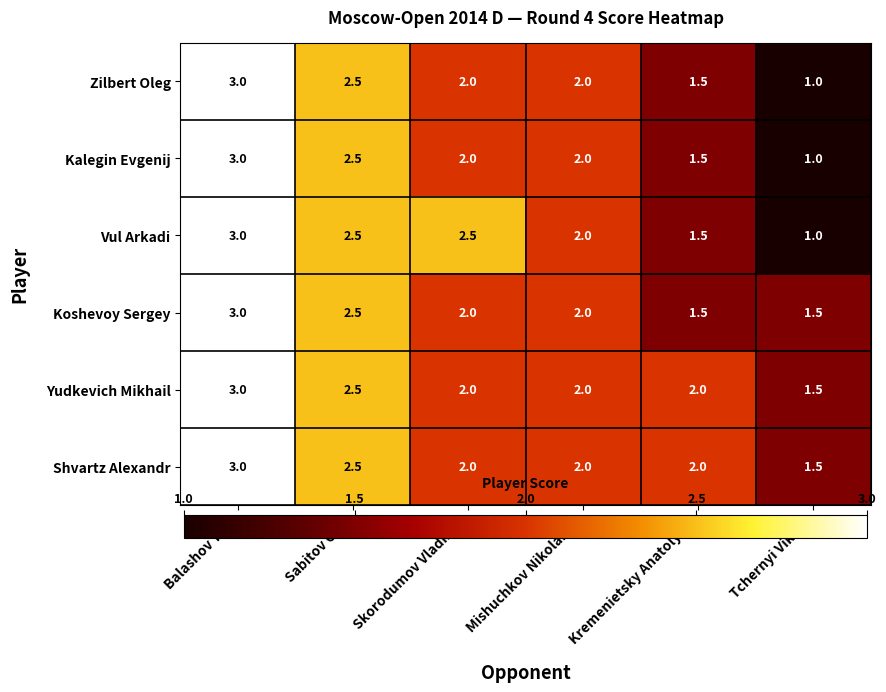

Between Skorodumov Vladimir and Tchernyi Viktor, which series saw the biggest shift?

Vul Arkadi